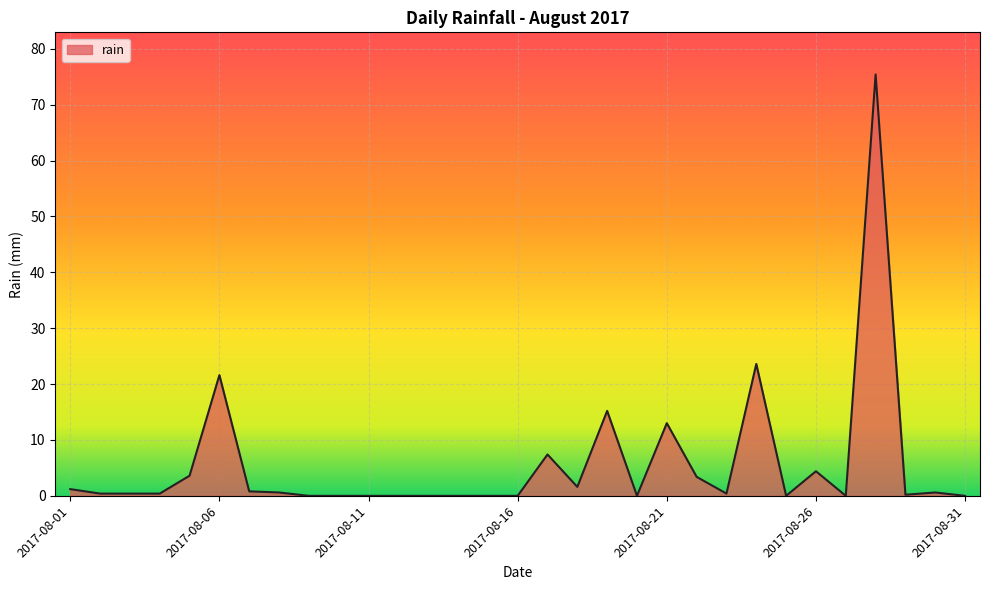

What is the greatest value displayed?

75.4